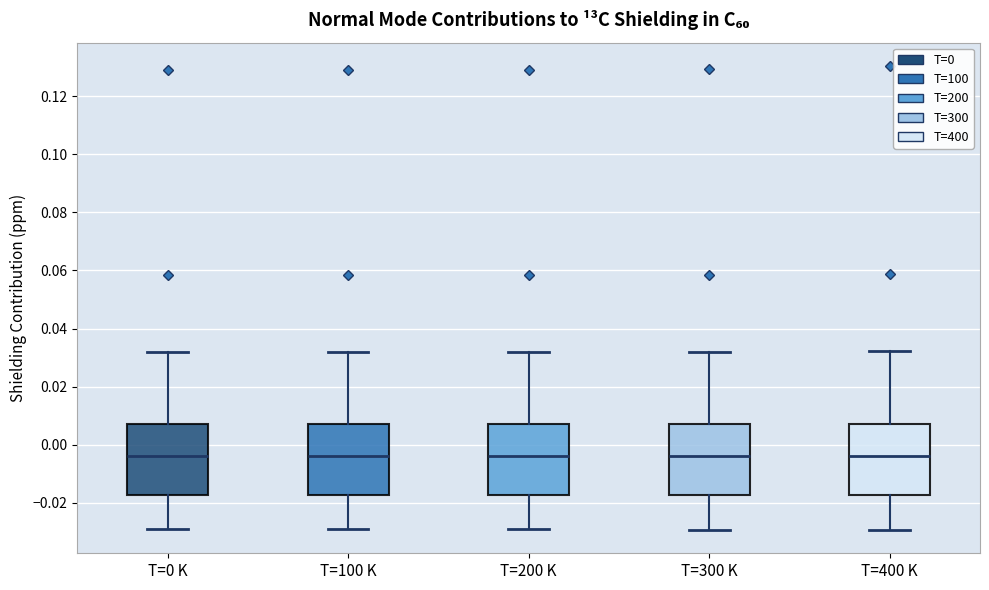

Reading left to right, transcribe this box plot: for each box, give where its median line is, the range the box spans, and where its two whiskers end, as read against the y-axis. The values are not printed on the chart, so give them approximately, as read against the axis.

T=0 K: median -0.004, box -0.018 to 0.008, whiskers -0.030 to 0.032
T=100 K: median -0.004, box -0.018 to 0.008, whiskers -0.030 to 0.032
T=200 K: median -0.004, box -0.018 to 0.008, whiskers -0.030 to 0.032
T=300 K: median -0.004, box -0.018 to 0.008, whiskers -0.030 to 0.032
T=400 K: median -0.004, box -0.018 to 0.008, whiskers -0.030 to 0.032